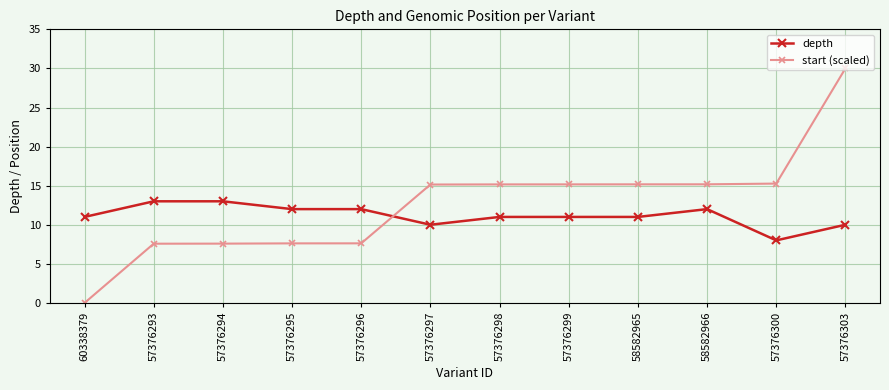

Which series has the largest total across all categories?

start (scaled)